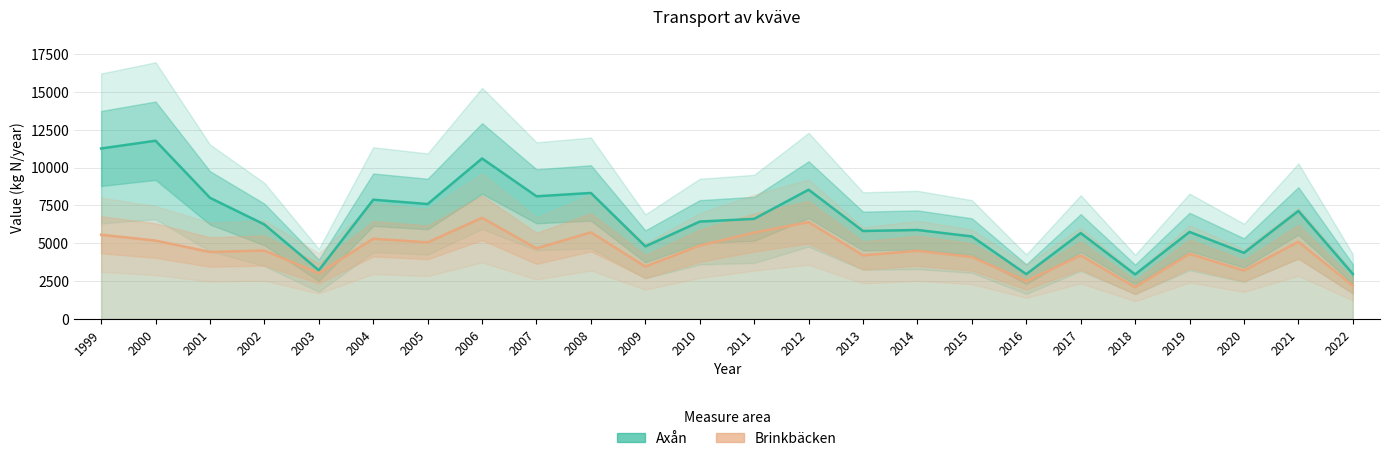

What is the value of the Brinkbäcken point at the 11th from the left?

3464.7